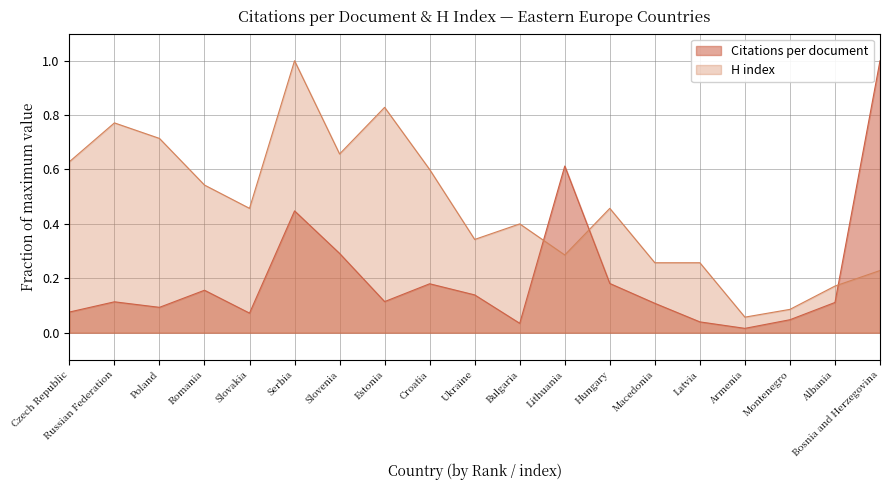

Reading left to right, list all the values displayed in this chart.

Citations per document: 0.1	0.1	0.1	0.2	0.1	0.4	0.3	0.1	0.2	0.1	0.0	0.6	0.2	0.1	0.0	0.0	0.0	0.1	1.0
H index: 0.6	0.8	0.7	0.5	0.5	1.0	0.7	0.8	0.6	0.3	0.4	0.3	0.5	0.3	0.3	0.1	0.1	0.2	0.2